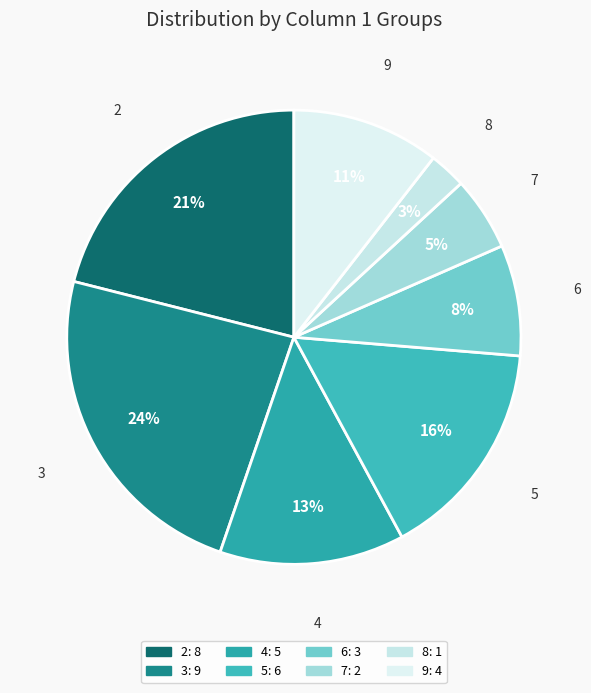

Rank the categories by value from lowest to highest.

8, 7, 6, 9, 4, 5, 2, 3